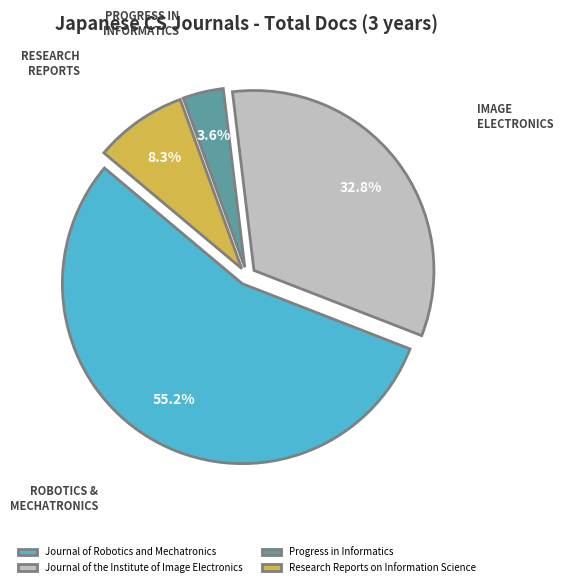

To the nearest percent, what percentage of the pie is Progress in Informatics?

4%